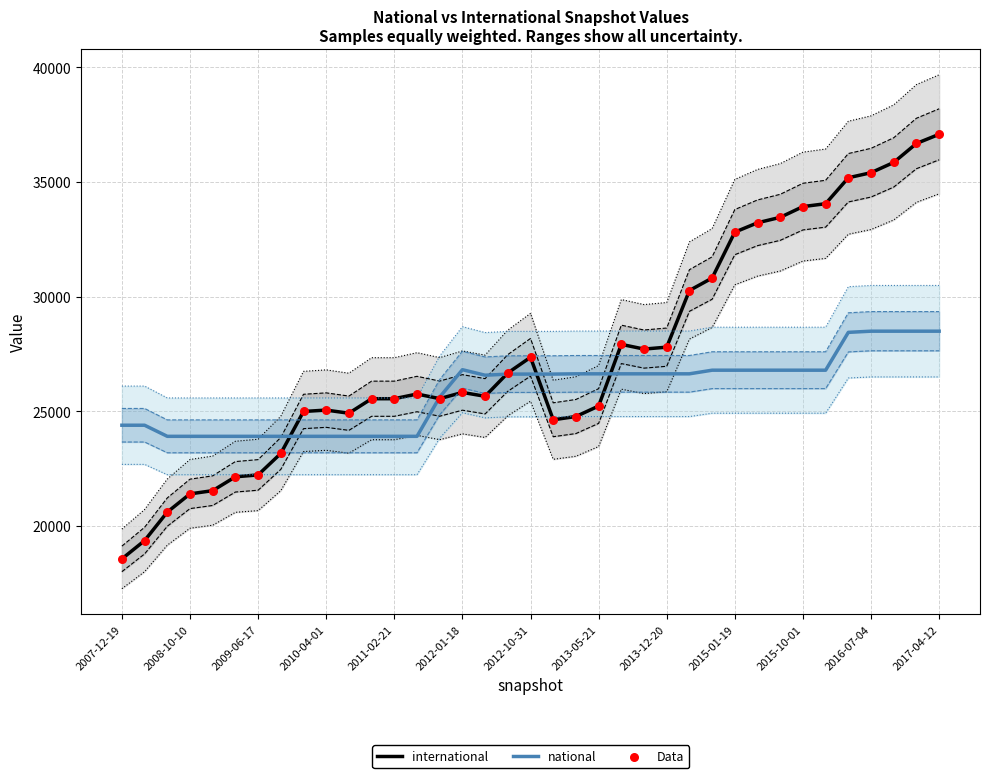

Which series has the widest spread of Y values?

international